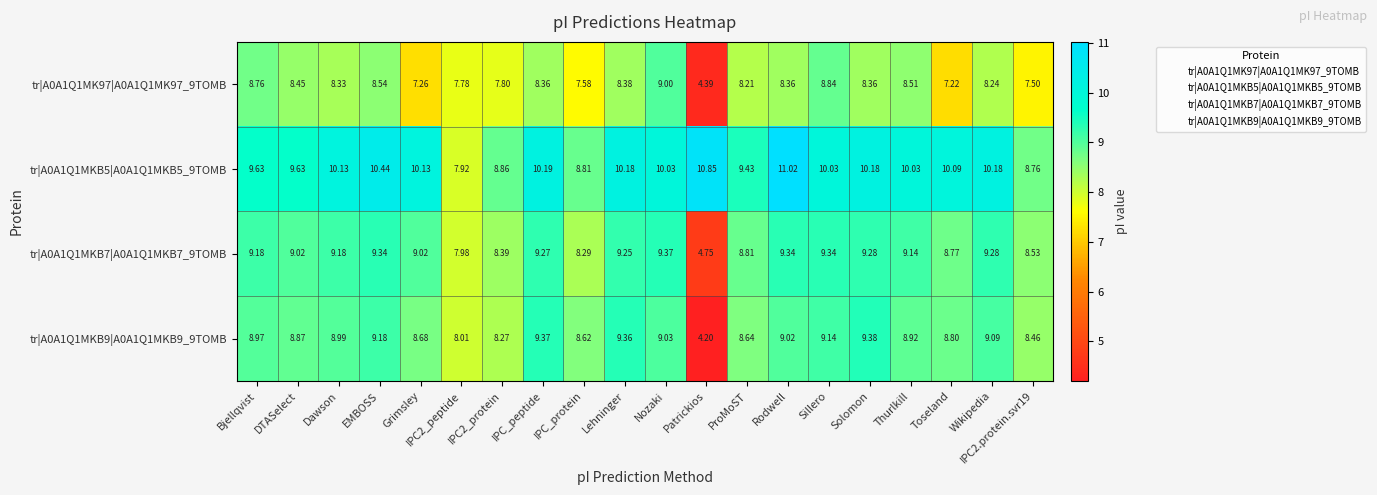

What is the total value across all series at Bjellqvist?

36.5